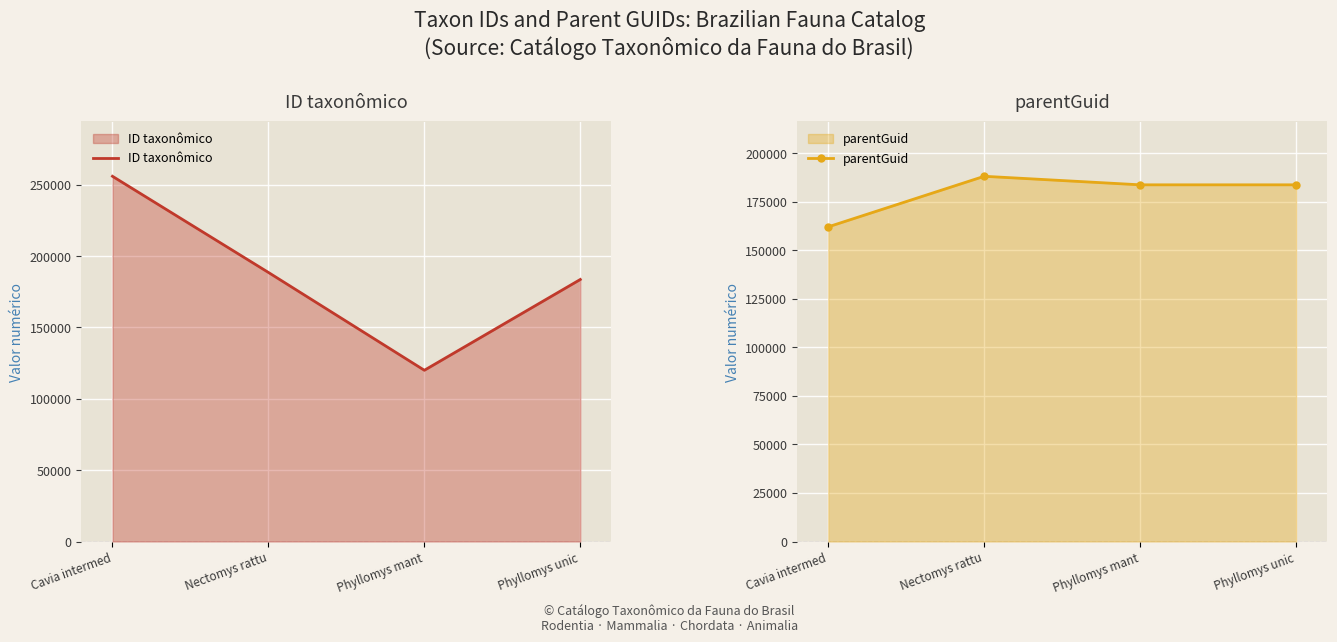

What is the label of the 1st point from the right?

Phyllomys unic